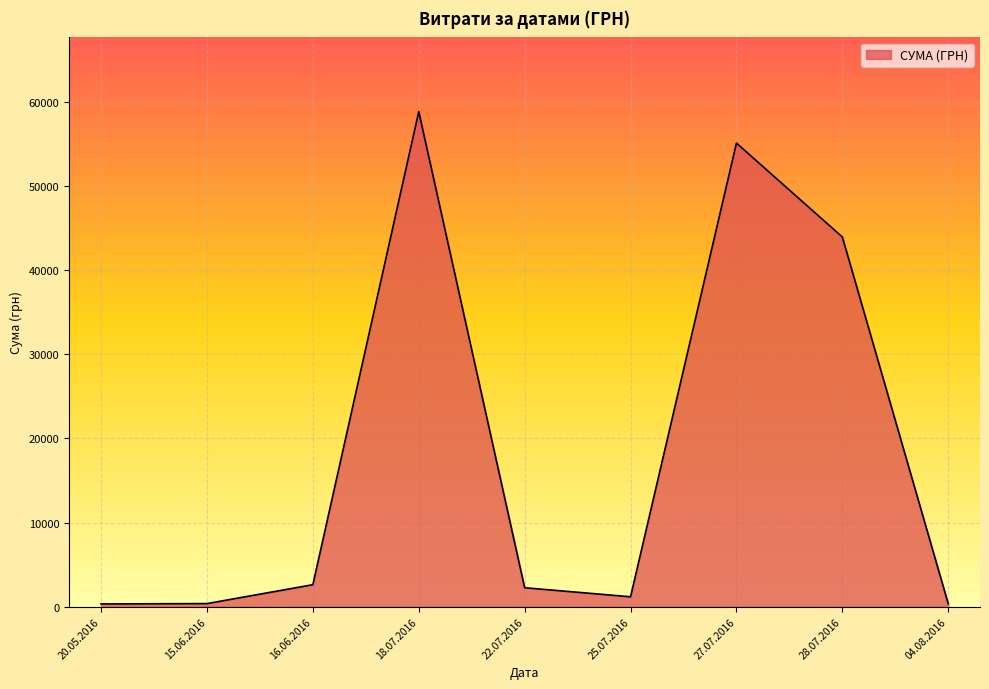

Is it true that the value at 28.07.2016 is 12266.9?

False